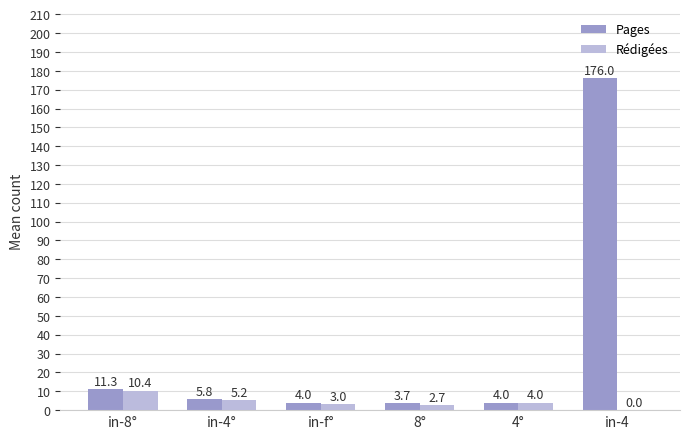

Which series has the largest range (max minus min)?

Pages